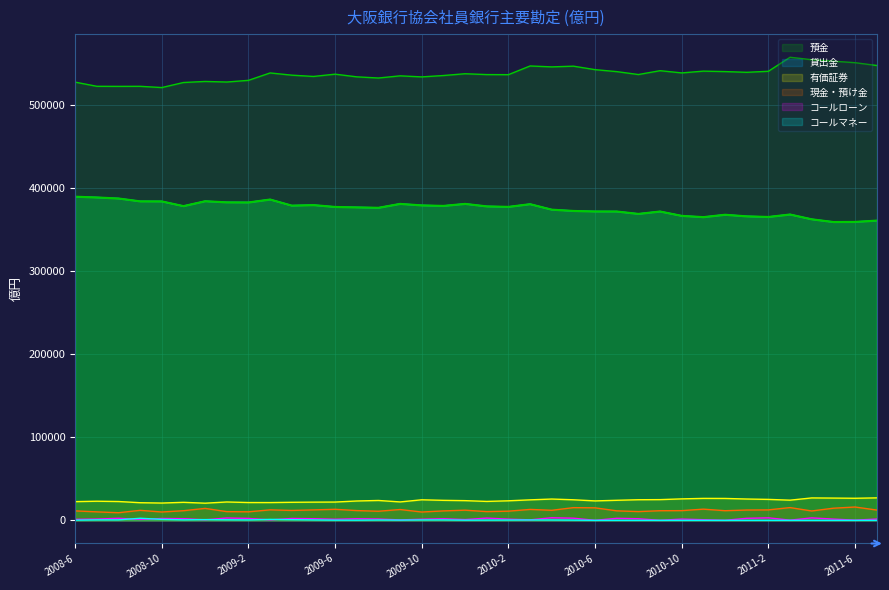

At which category does 預金 reach its first local peak?

2008-9